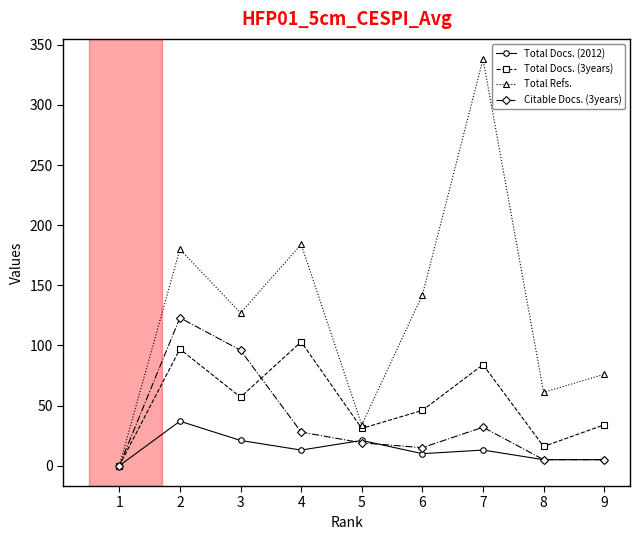

Where is the first local minimum for Citable Docs. (3years)?

6